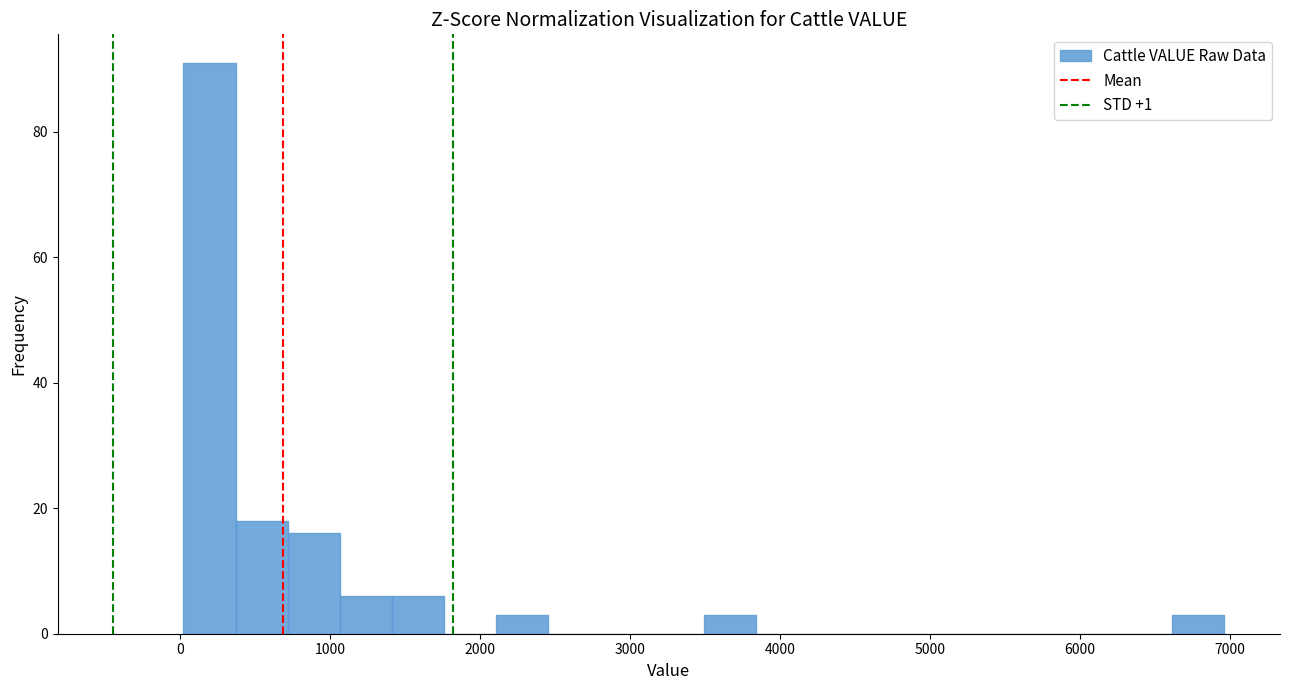

Read against the x-axis, roughly where is the centre of the tallest bar?

200